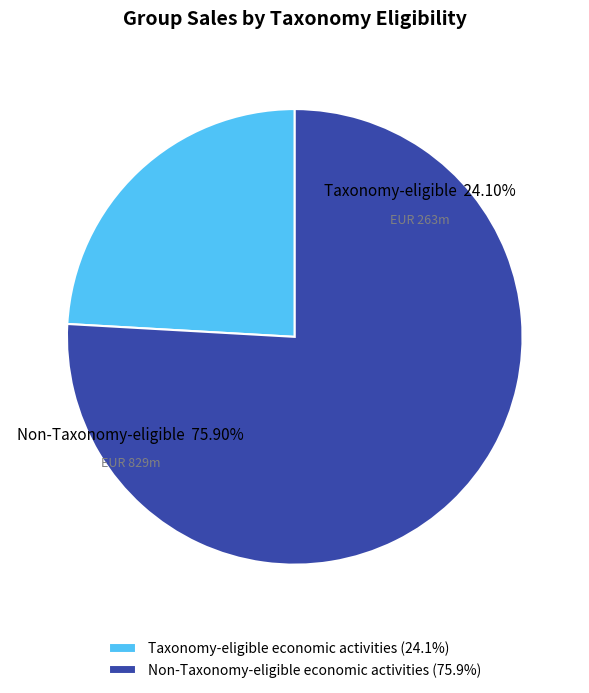

True or false: Taxonomy-eligible economic activities accounts for 15% of the total.

False